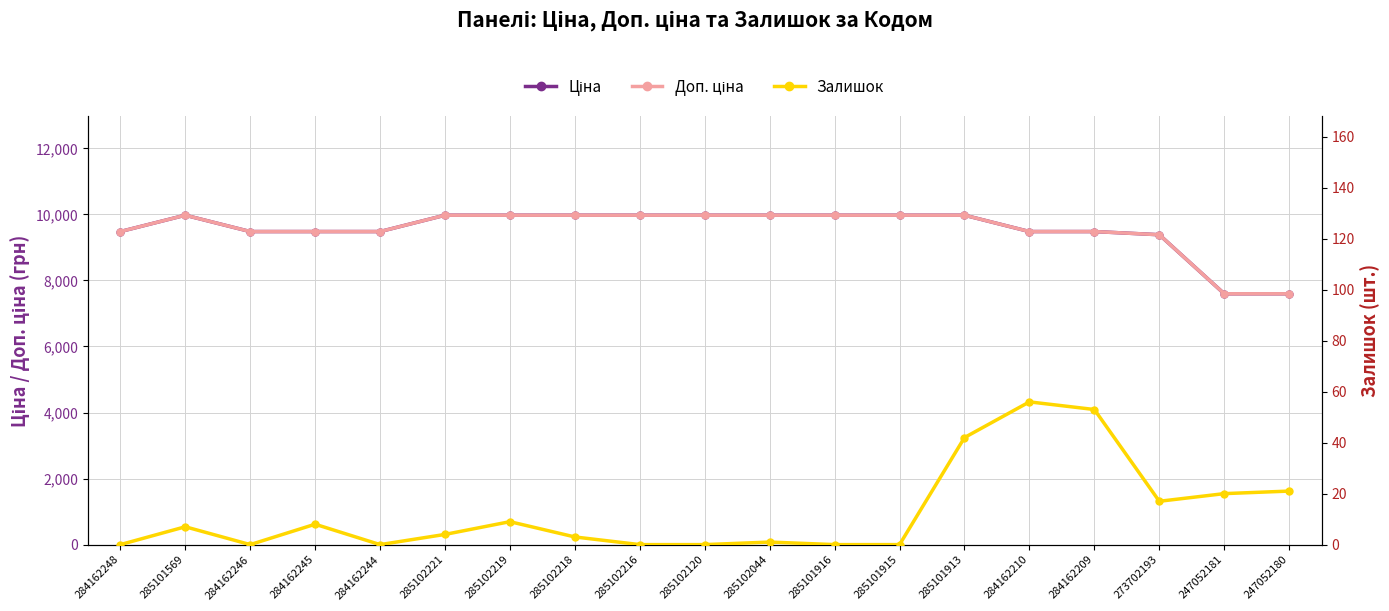

What is the value of the Ціна point at the 10th from the left?

9975.0